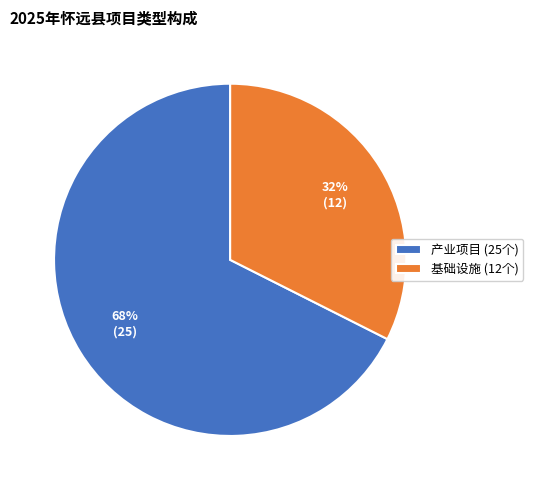

What percentage is the 基础设施 slice, to the nearest percent?

32%